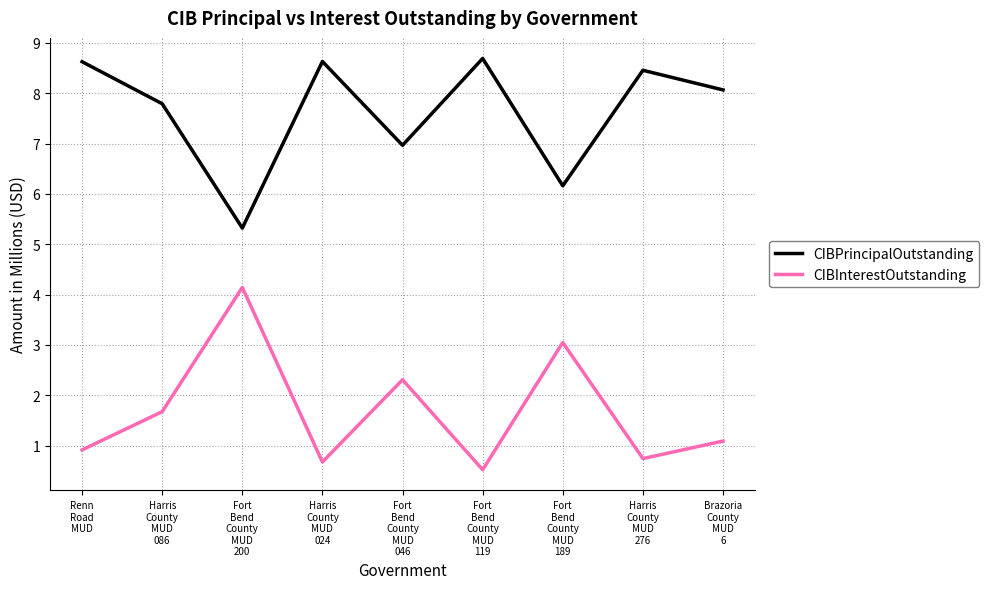

List the series in order of their overall mean, lowest first.

CIBInterestOutstanding, CIBPrincipalOutstanding